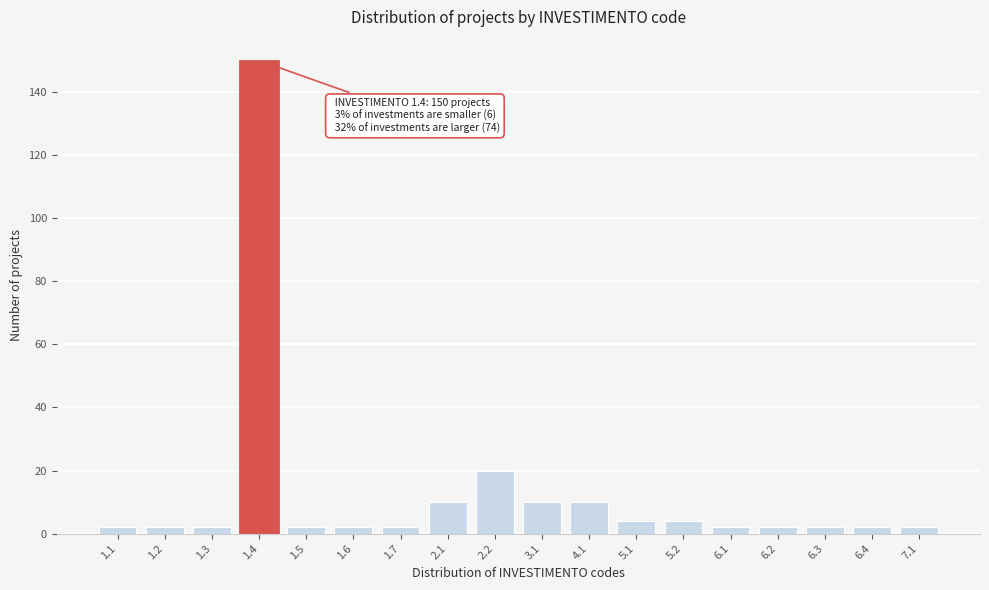

Reading right to left, what are all the values shown in this chart?

7.1=2	6.4=2	6.3=2	6.2=2	6.1=2	5.2=4	5.1=4	4.1=10	3.1=10	2.2=20	2.1=10	1.7=2	1.6=2	1.5=2	1.4=150	1.3=2	1.2=2	1.1=2